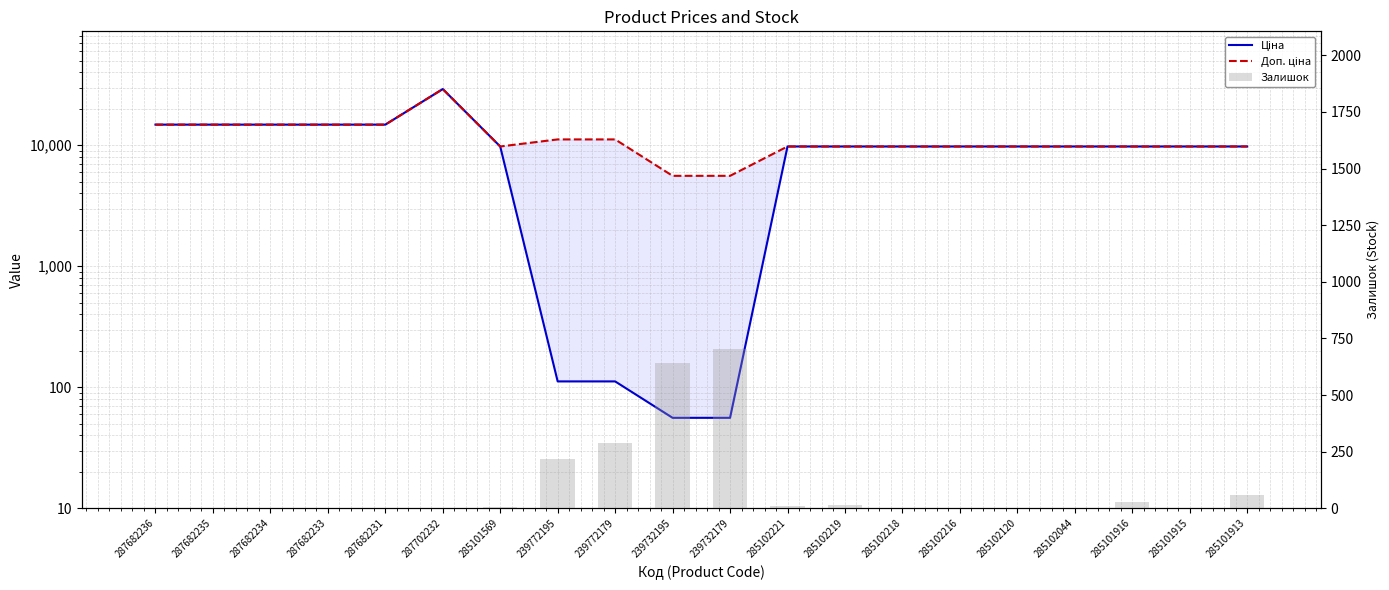

At how many categories does at least one series exceed 16634?

1